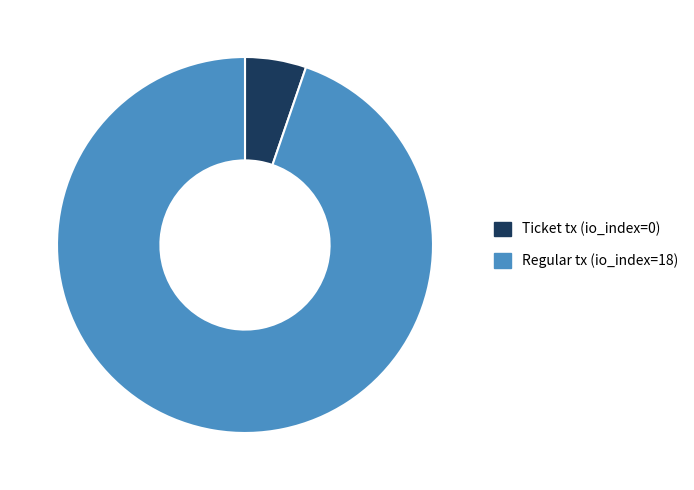

What is the largest slice in the pie chart?

Regular tx (io_index=18)